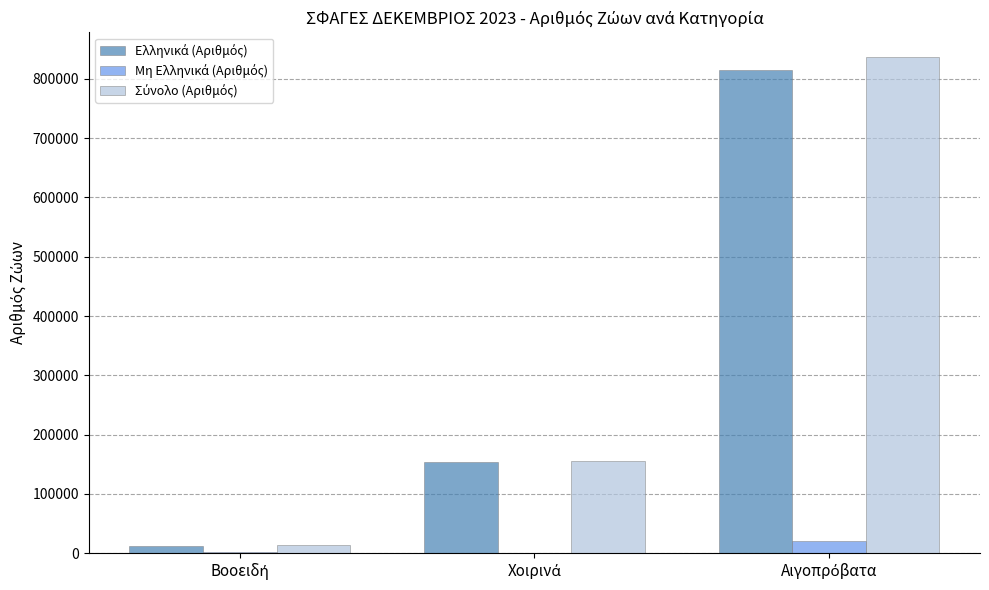

The Σύνολο (Αριθμός) series shows 155171 at Χοιρινά. True or false?

True